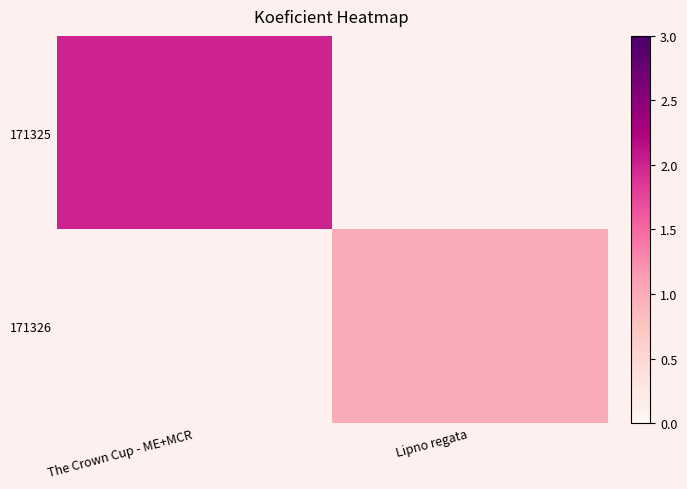

How many series are shown in this chart?

2